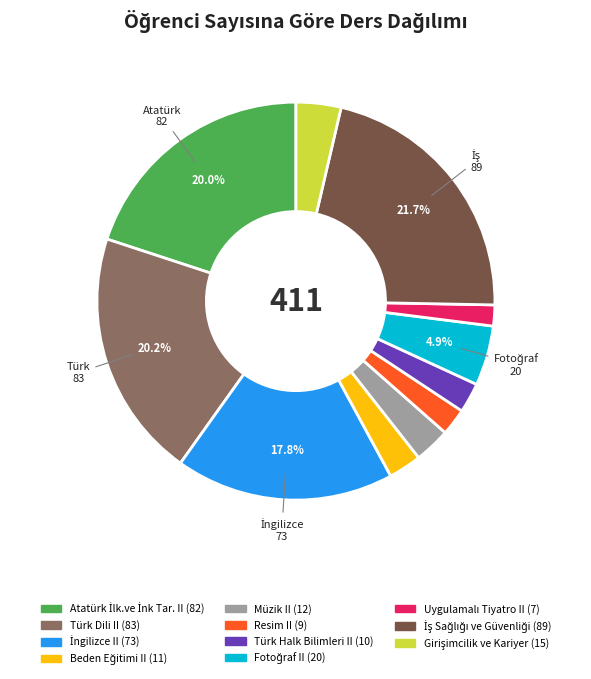

Is it true that Resim II is 2% of the pie?

True